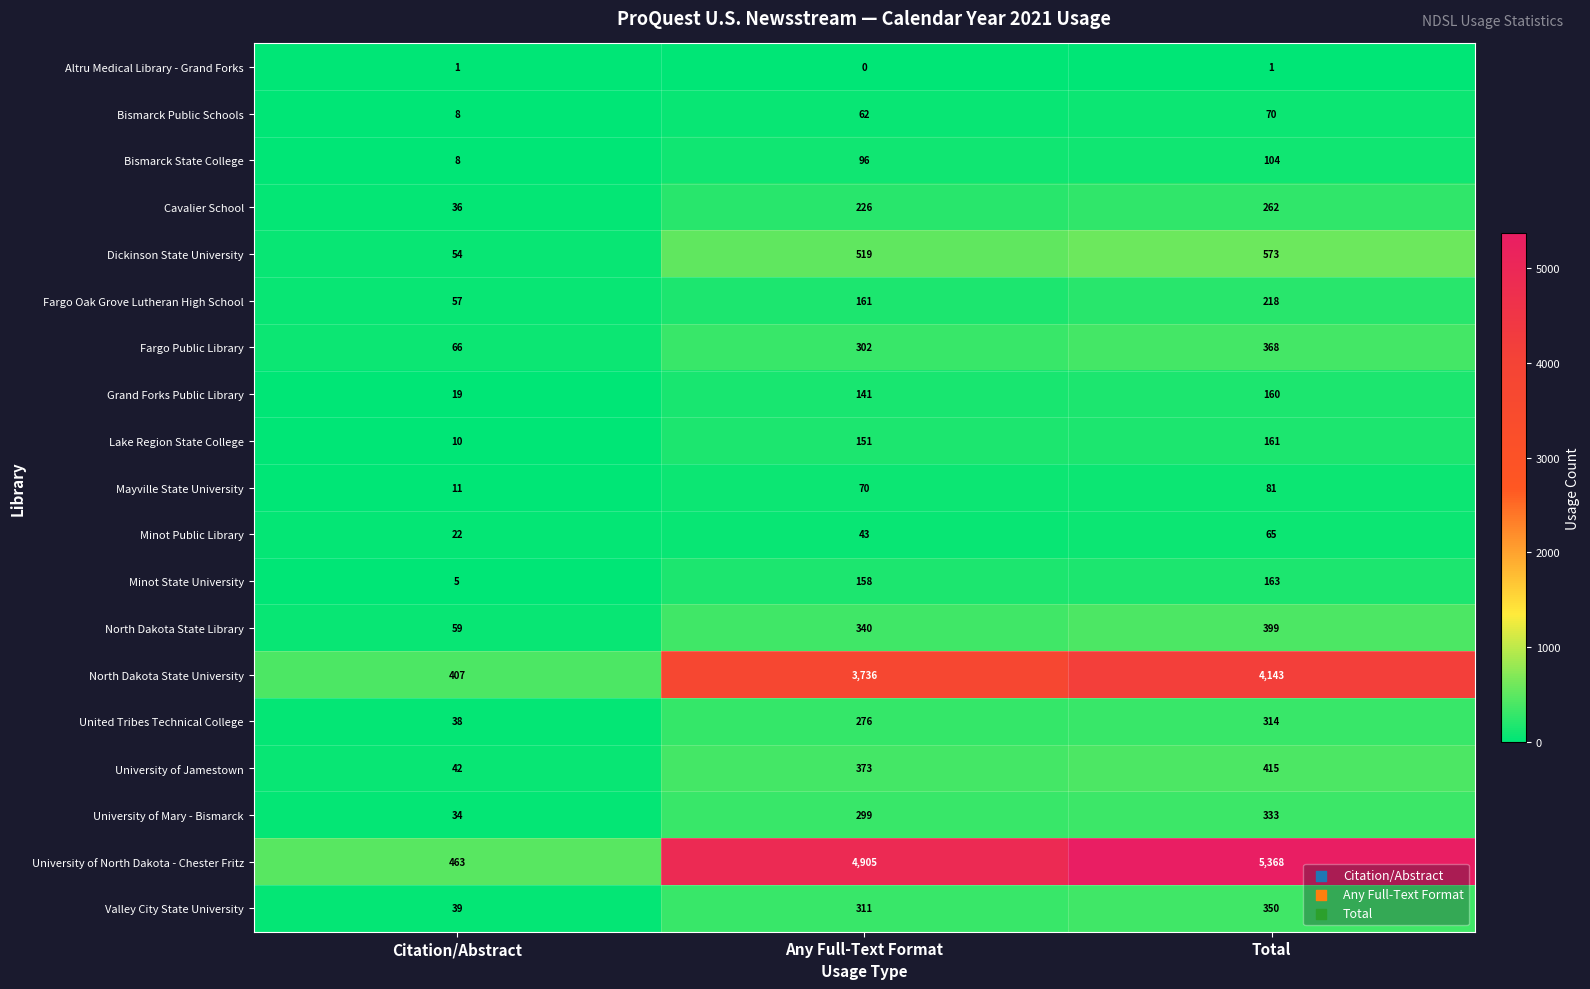

At how many categories does at least one series exceed 3520?

2